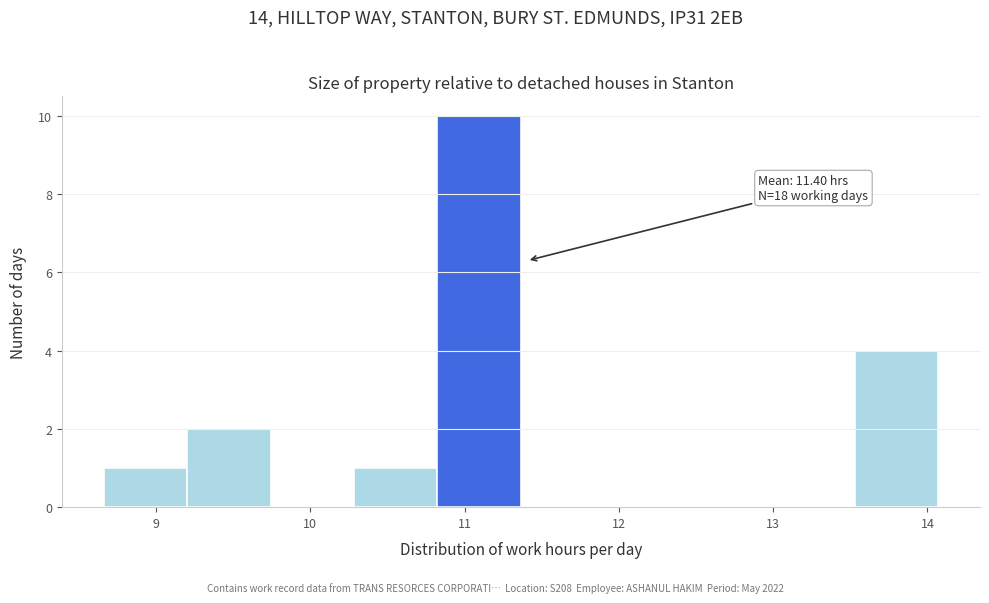

Which range on the x-axis has the tallest bar?

10.8 to 11.4